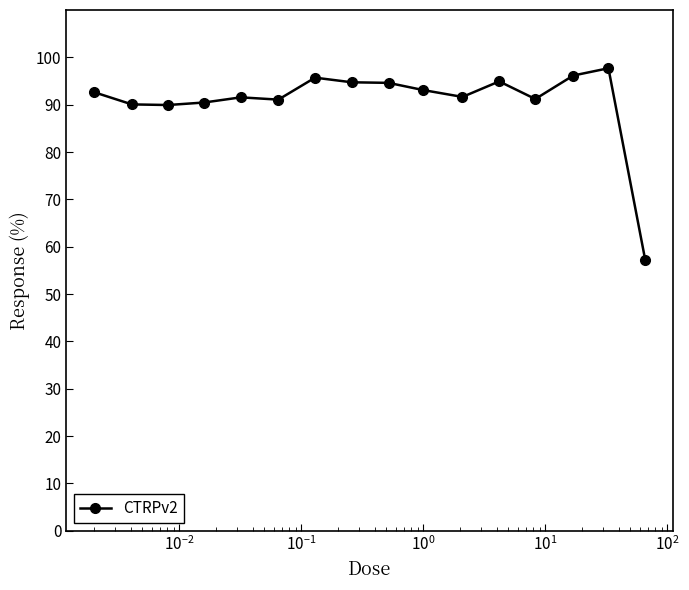

What is the smallest value displayed?

57.3